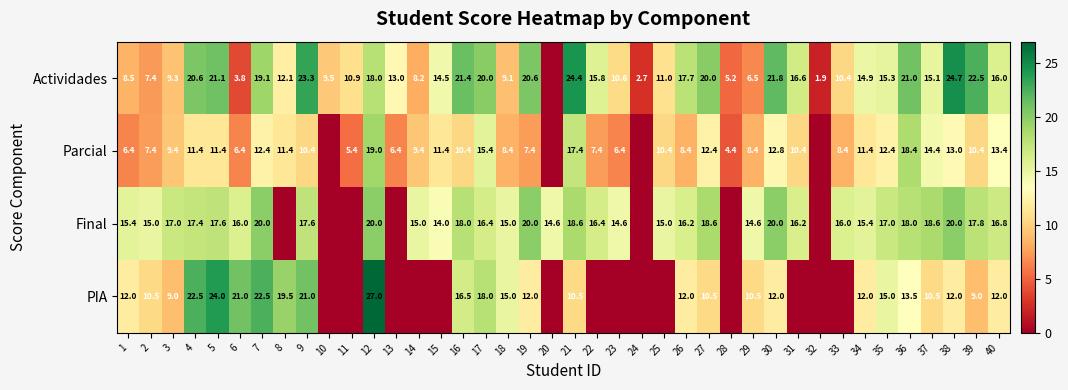

The value of PIA at 30 is 12.0. True or false?

True